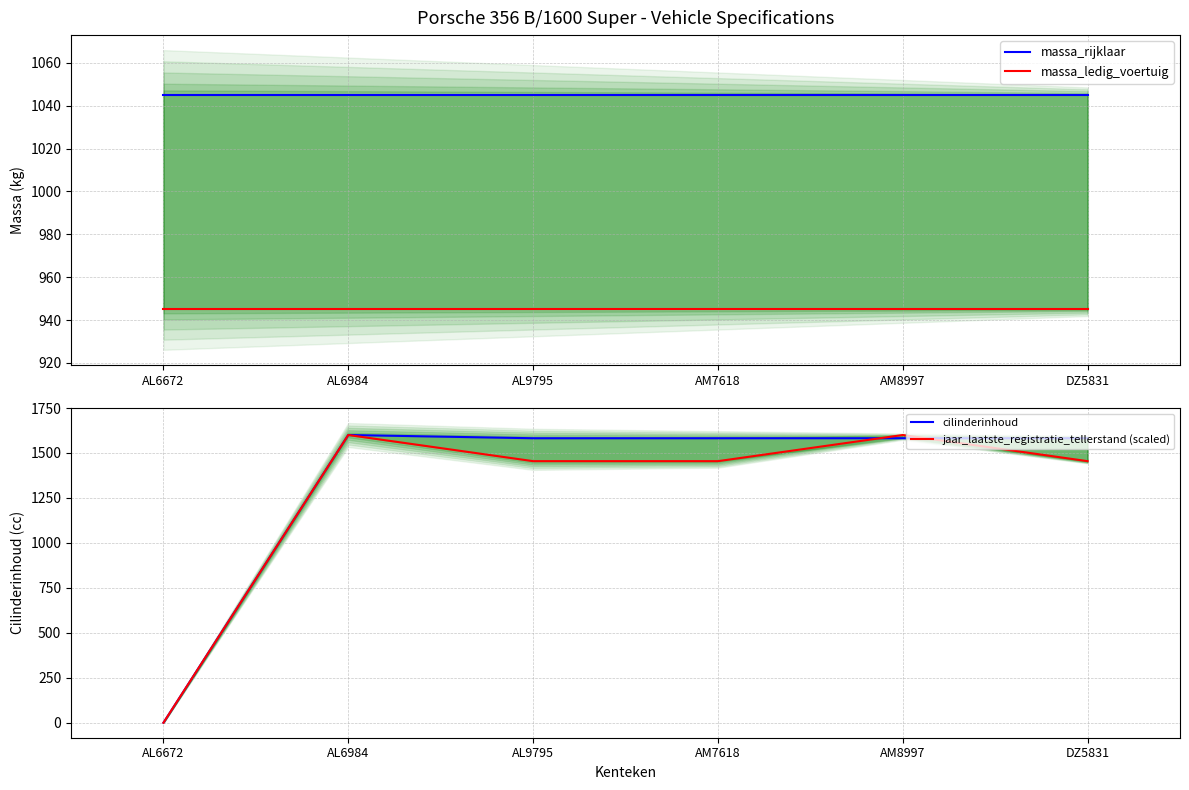

Rank the series by their average value, from highest to lowest.

cilinderinhoud, jaar_laatste_registratie_tellerstand (scaled), massa_rijklaar, massa_ledig_voertuig